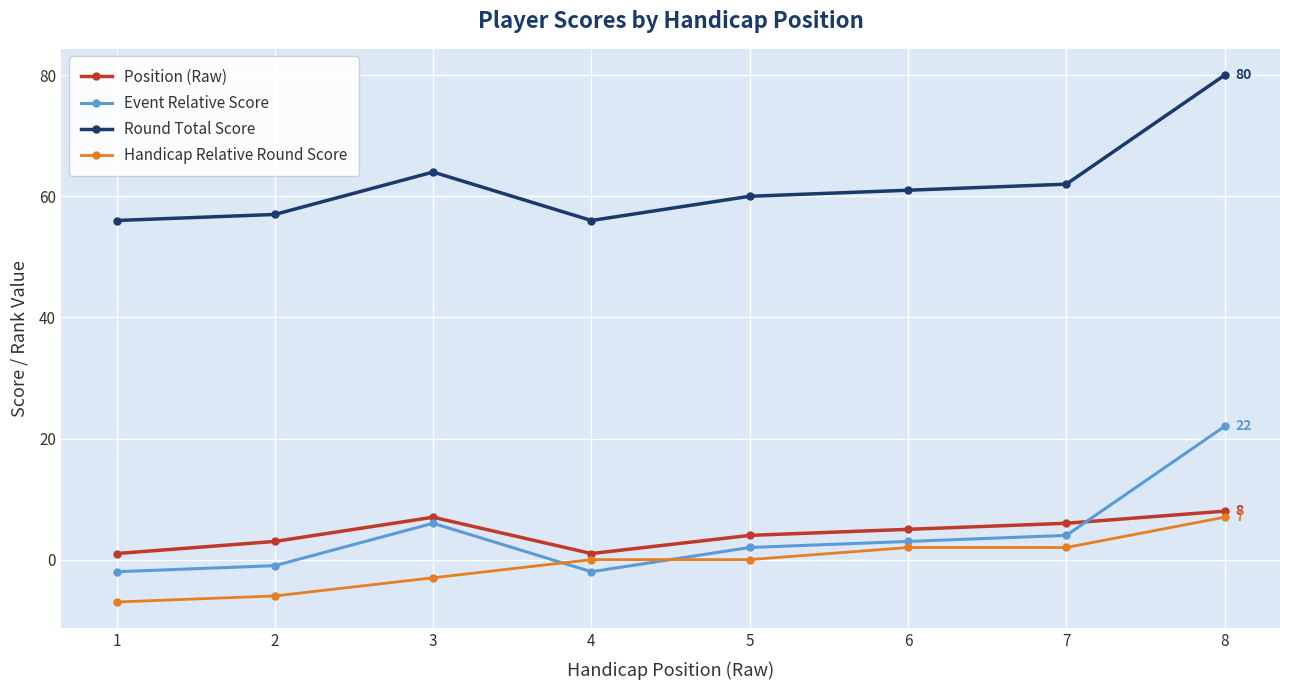

True or false: Handicap Relative Round Score and Position (Raw) intersect in this chart.

False